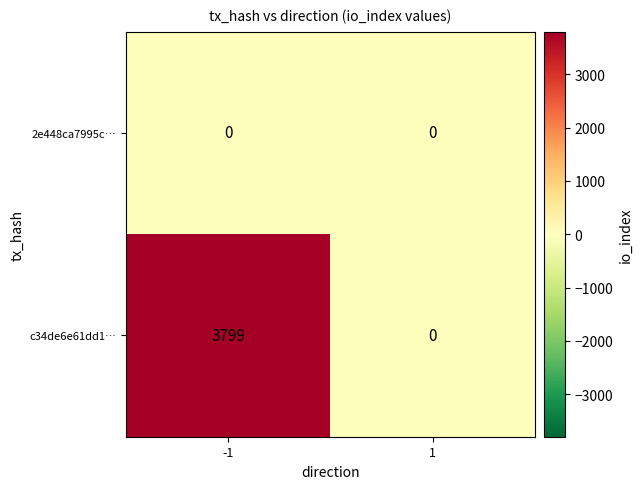

Reading right to left, transcribe all the data shown in this chart.

2e448ca7995c…: 0	0
c34de6e61dd1…: 0	3799